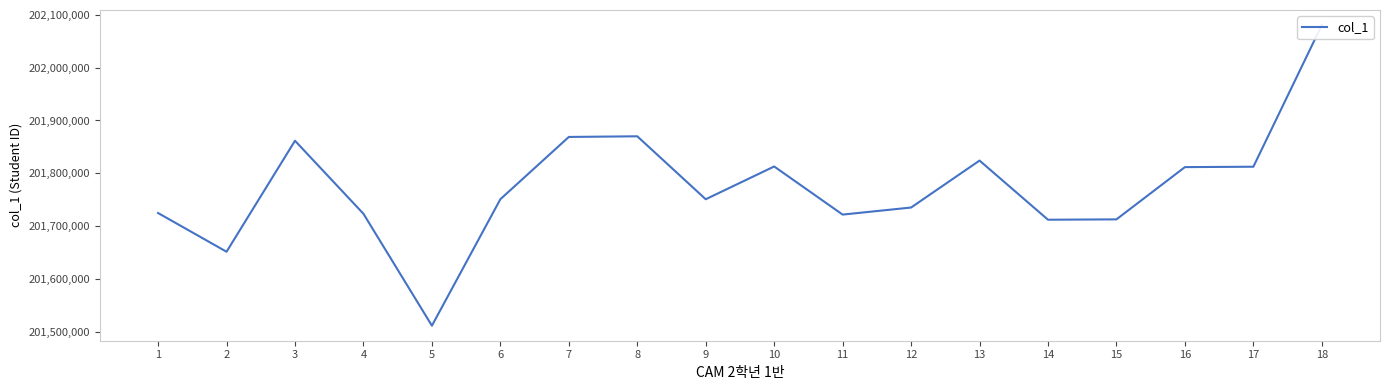

What is the sum of the values at 11 and 8?

403591614